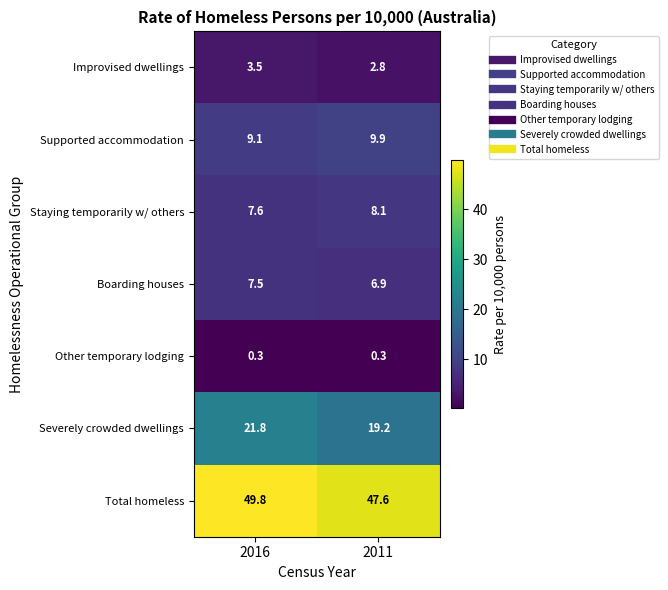

Rank the series at 2011 from lowest to highest value.

Other temporary lodging, Improvised dwellings, Boarding houses, Staying temporarily w/ others, Supported accommodation, Severely crowded dwellings, Total homeless